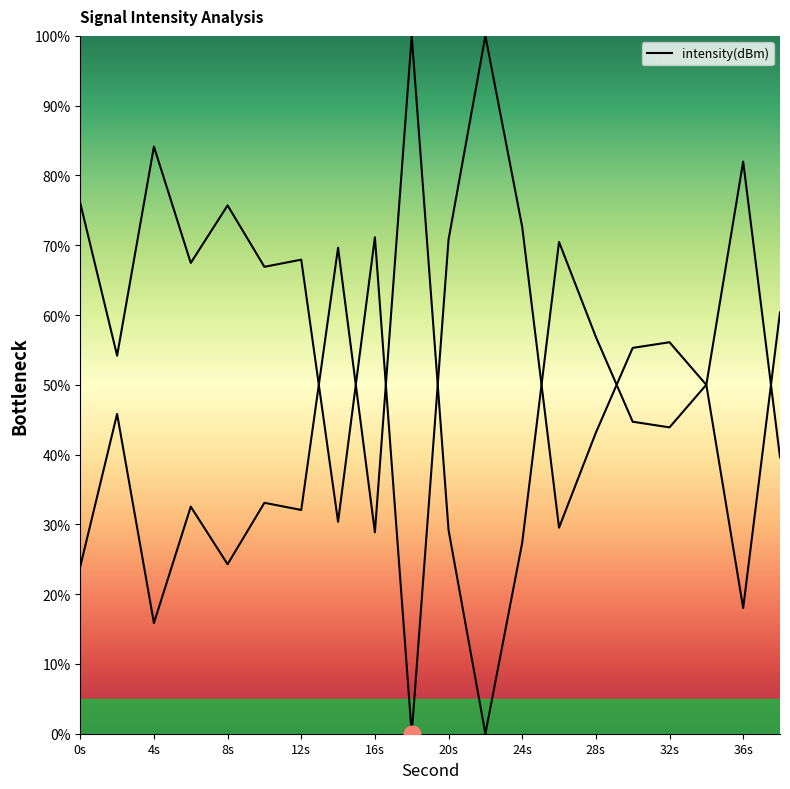

True or false: there are more than 0 points higher than both neighbors.

True